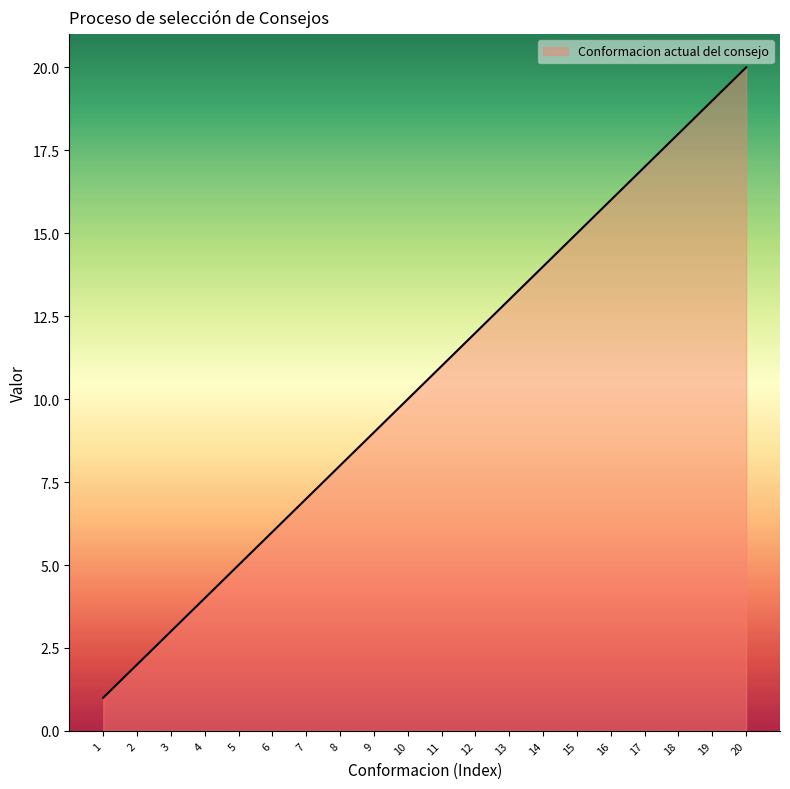

What is the change in value from 13 to 14?

+1